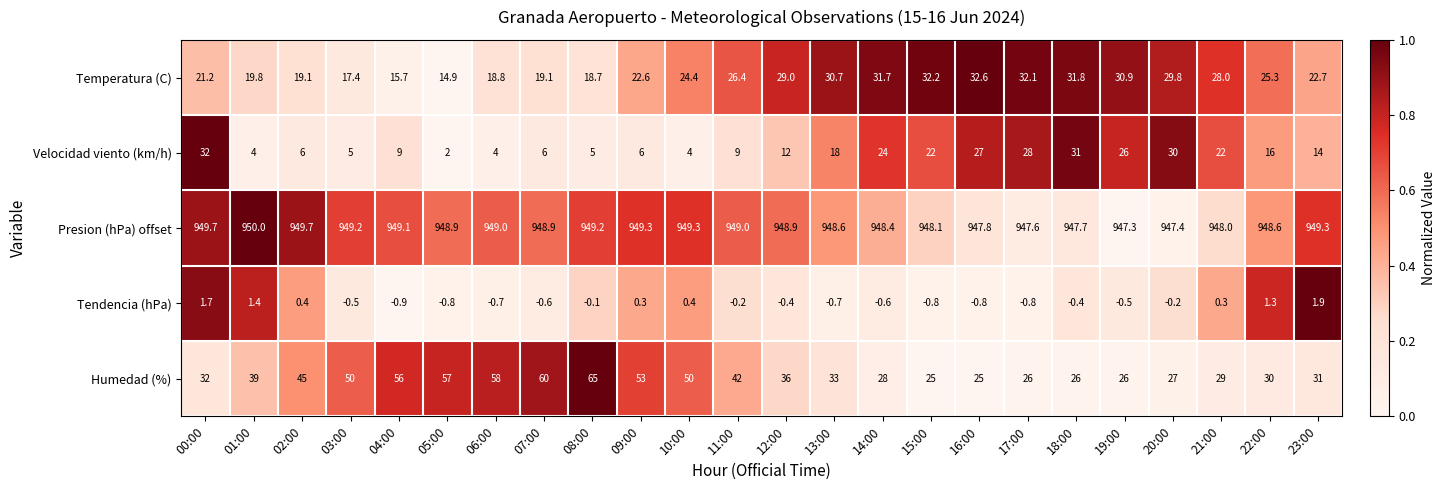

Rank the series at 01:00 from highest to lowest value.

Presion (hPa) offset, Humedad (%), Temperatura (C), Velocidad viento (km/h), Tendencia (hPa)